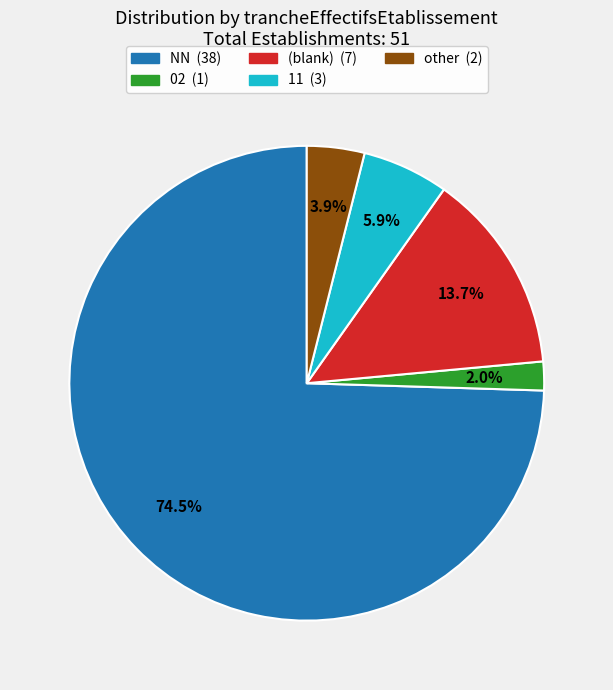

Is there any slice that represents more than half of the pie?

Yes